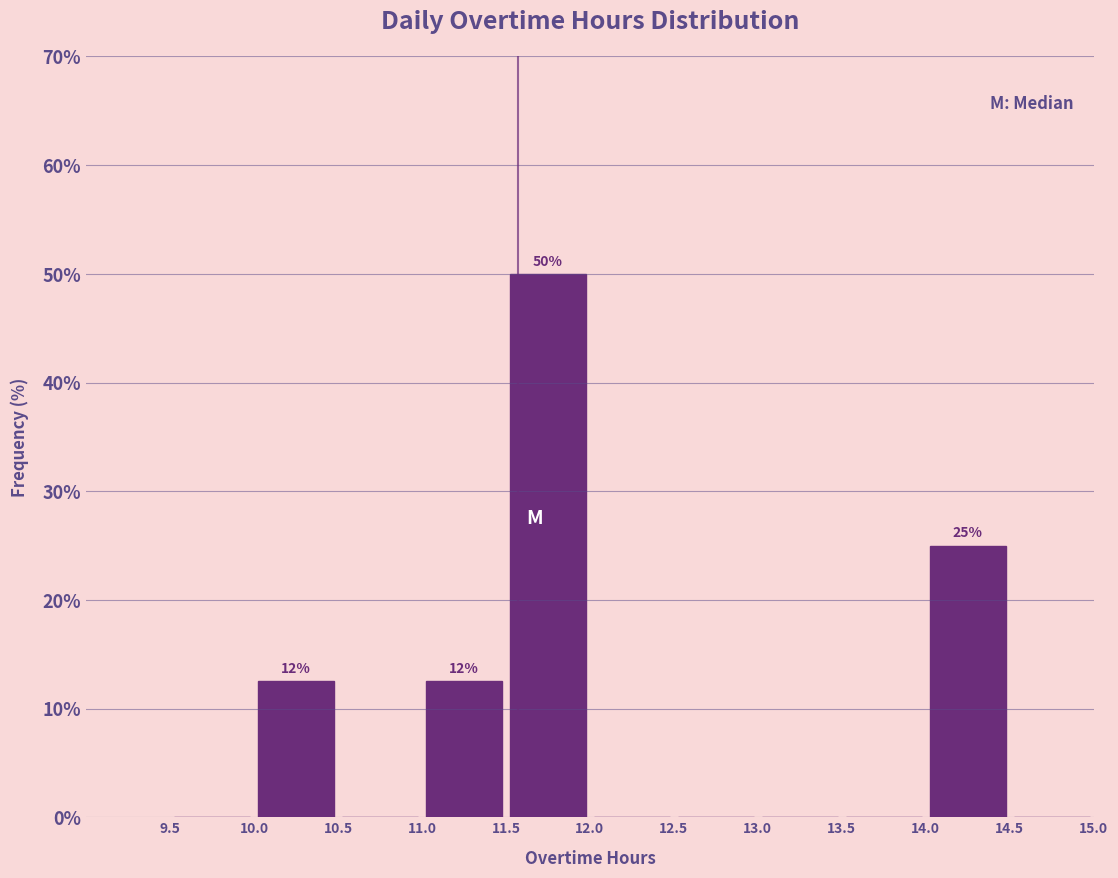

Which range on the x-axis has the tallest bar?

11.5 to 12.0